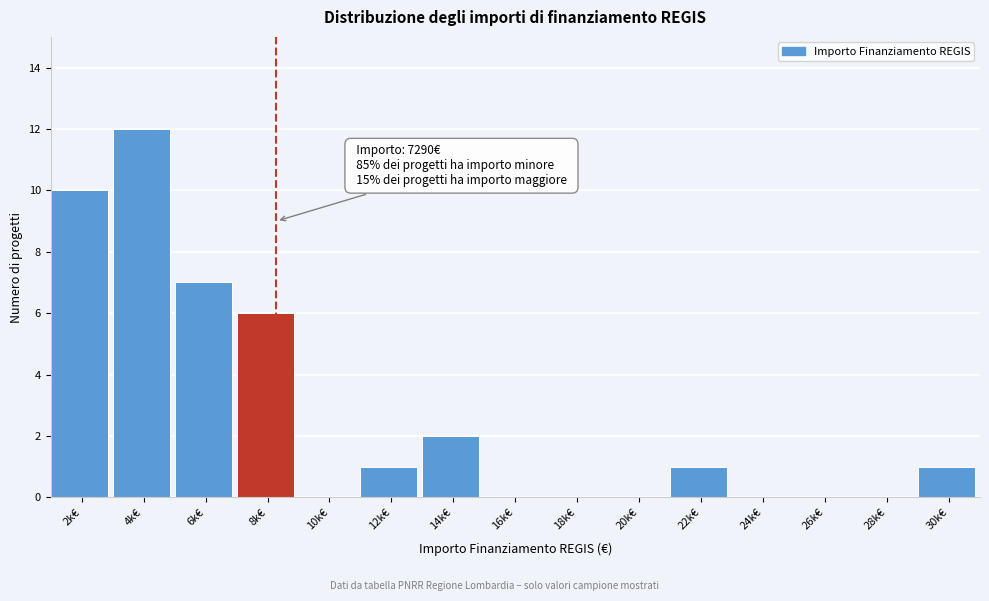

Reading left to right, what are all the values shown in this chart?

2k€=10	4k€=12	6k€=7	8k€=6	10k€=0	12k€=1	14k€=2	16k€=0	18k€=0	20k€=0	22k€=1	24k€=0	26k€=0	28k€=0	30k€=1